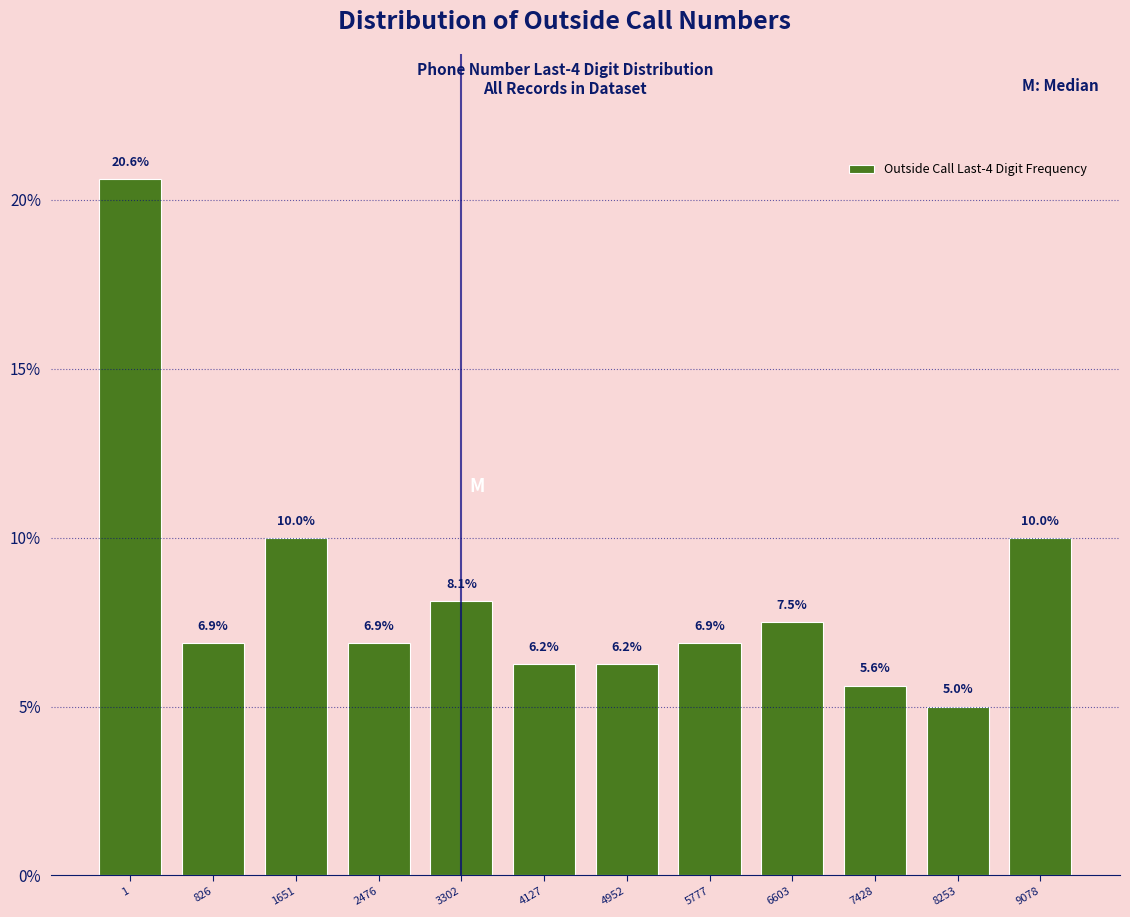

What is the change in value from 1651 to 5777?

-3.1